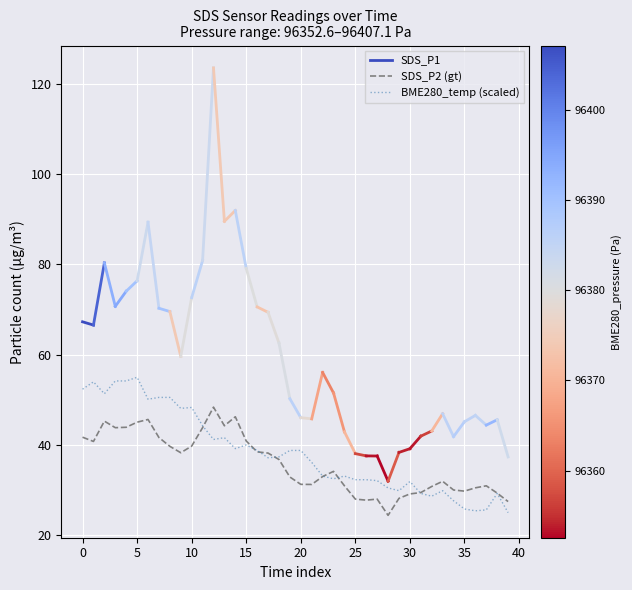

Which series changed the most between 14 and 33?

SDS_P2